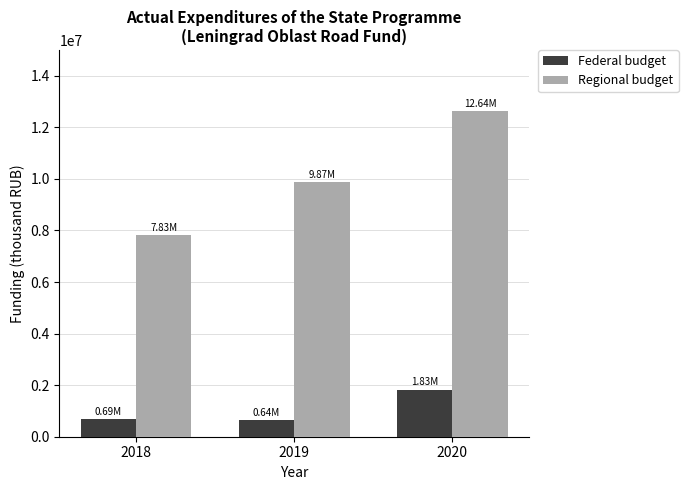

Rank the series at 2020 from highest to lowest value.

Regional budget, Federal budget